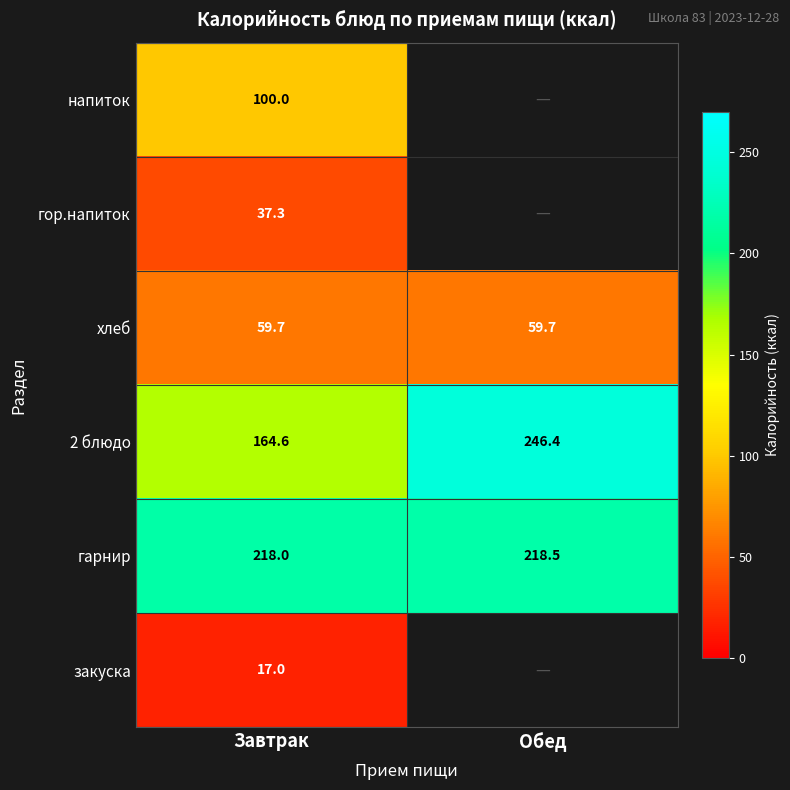

Is it true that хлеб equals 29.7 at Обед?

False